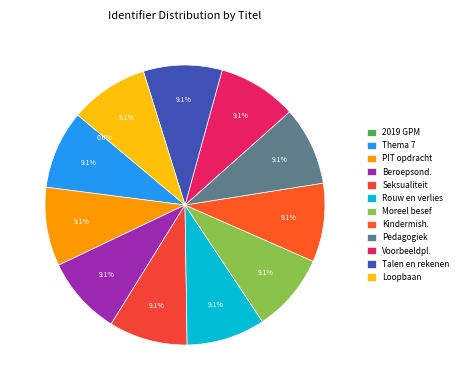

What percentage is the Talen en rekenen slice, to the nearest percent?

9%